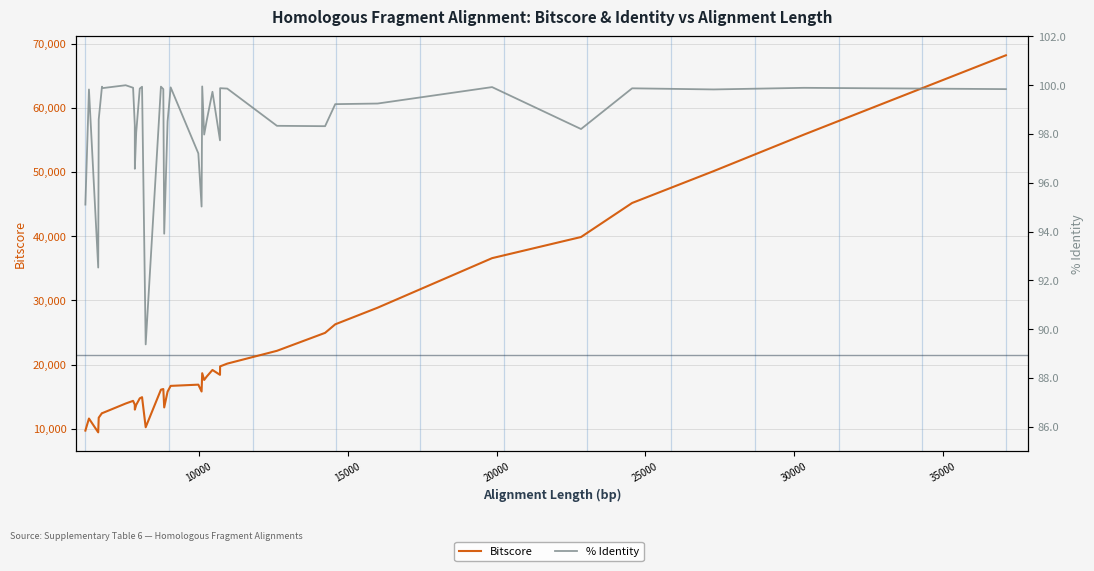

True or false: % Identity and Bitscore cross at least once.

False